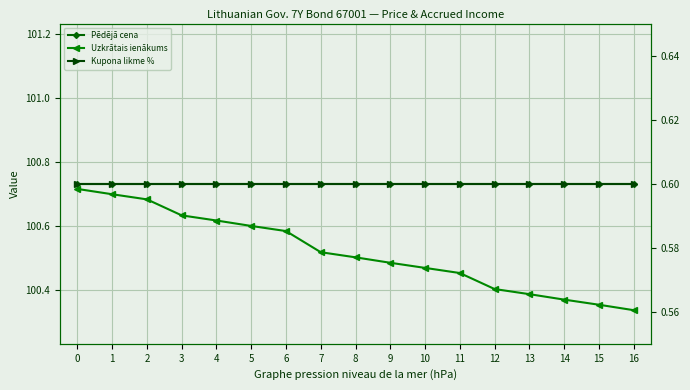

What is the sum of all Pēdējā cena values?

1712.5